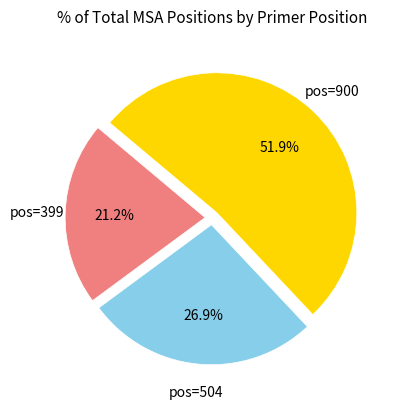

Rank the categories by value from lowest to highest.

pos=399, pos=504, pos=900